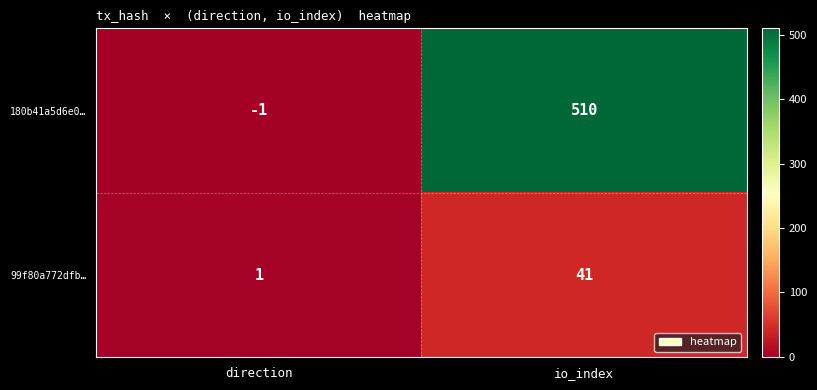

What is the maximum value shown in the chart?

510